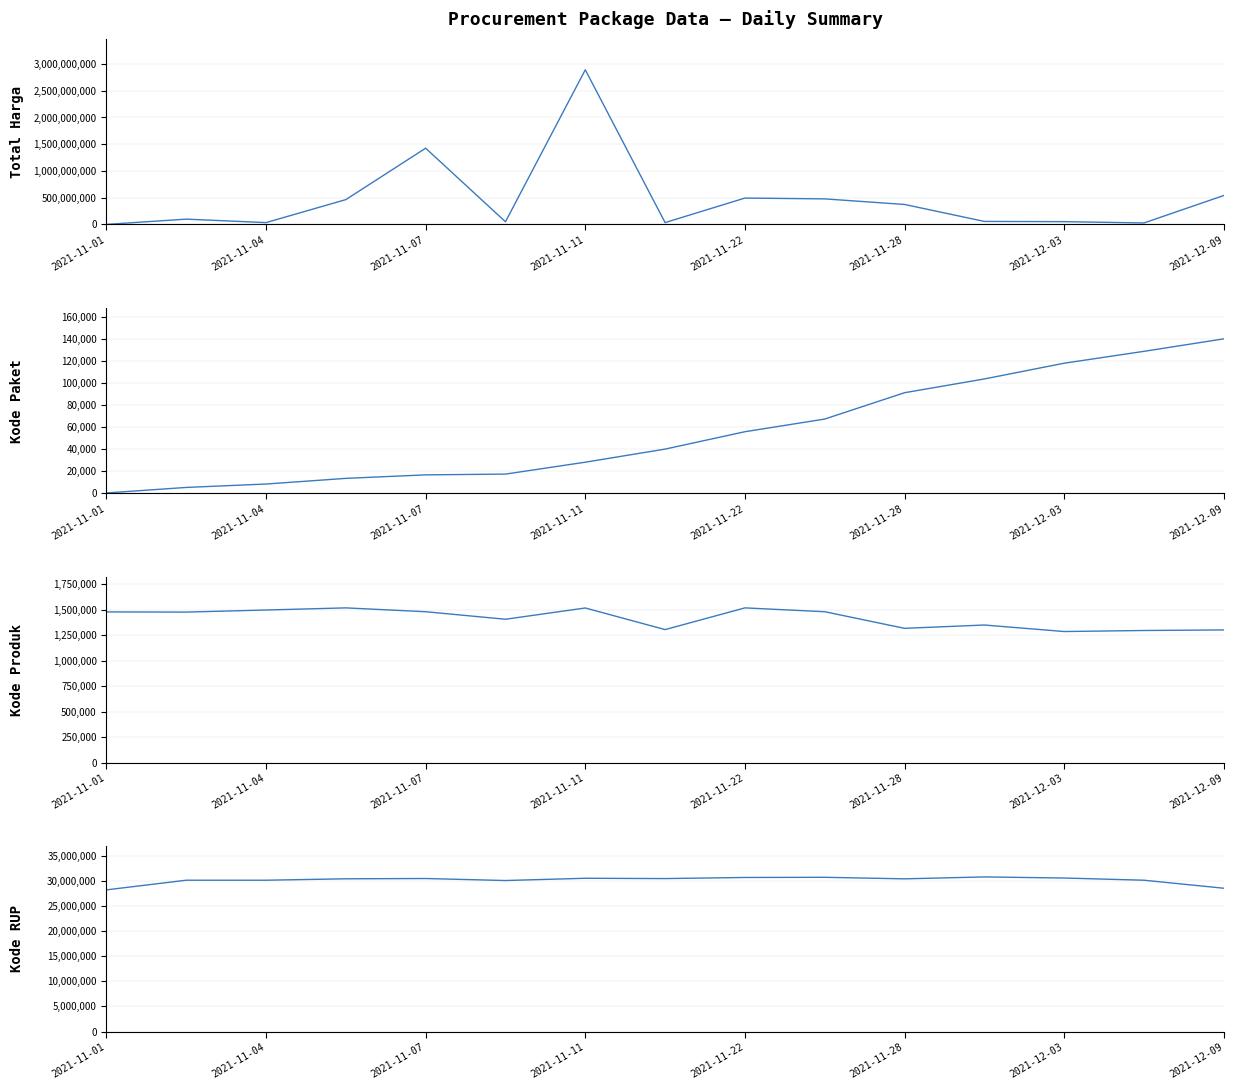

What is the spread (max minus min) of values at 2021-11-01?

28170623